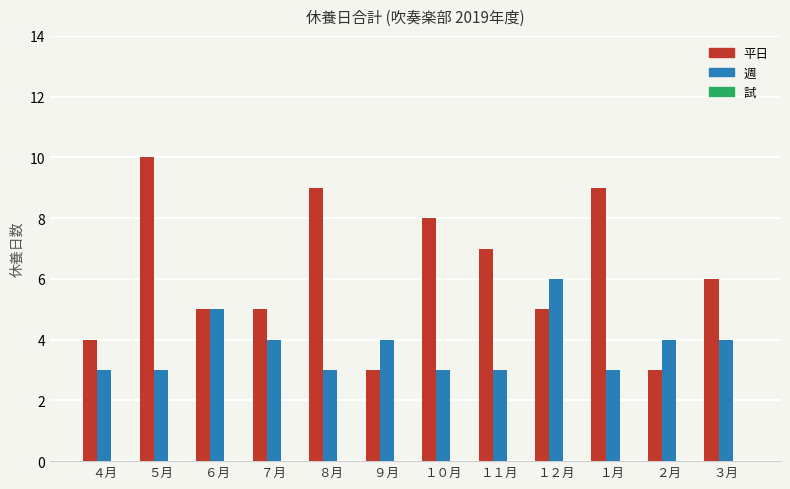

Which series has the largest range (max minus min)?

平日